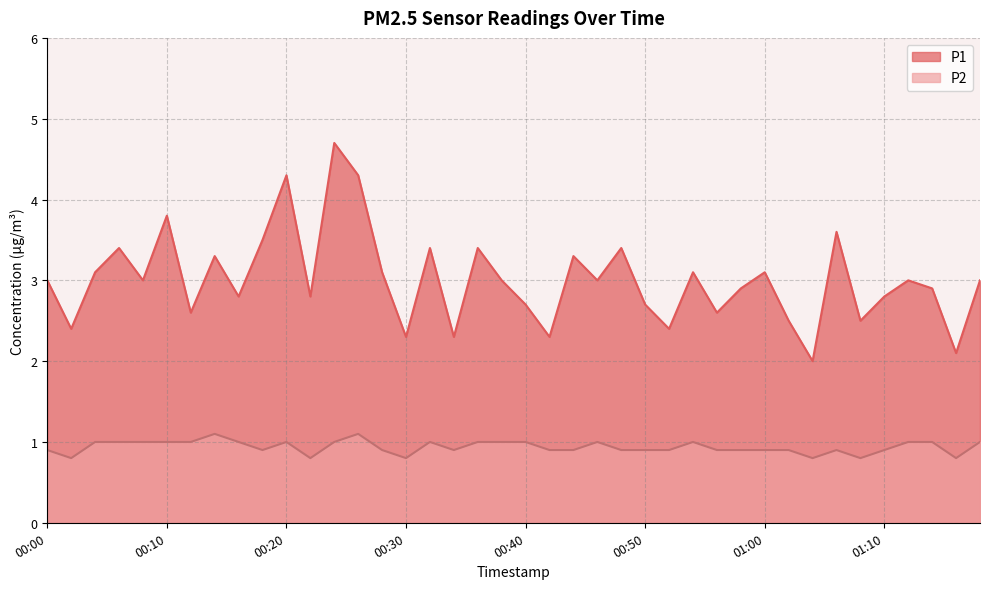

Does the chart have visible grid lines?

Yes